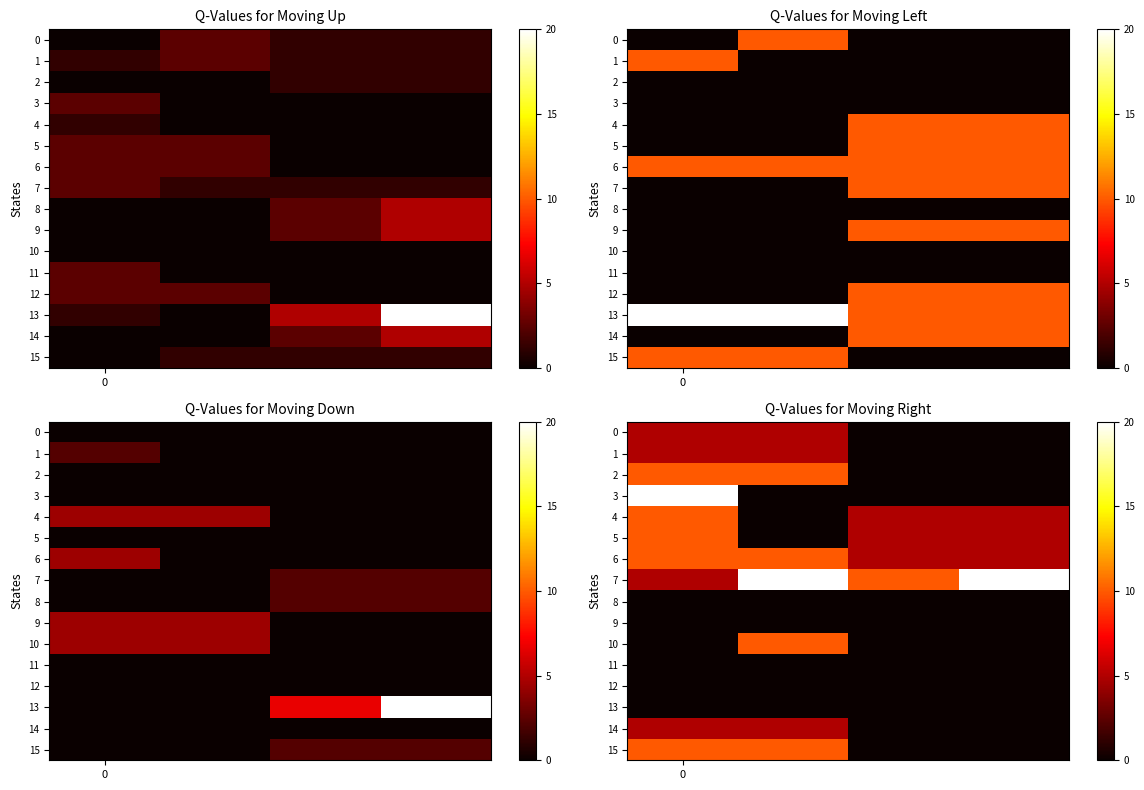

What is the difference between the highest and lowest values at 0?

20.0